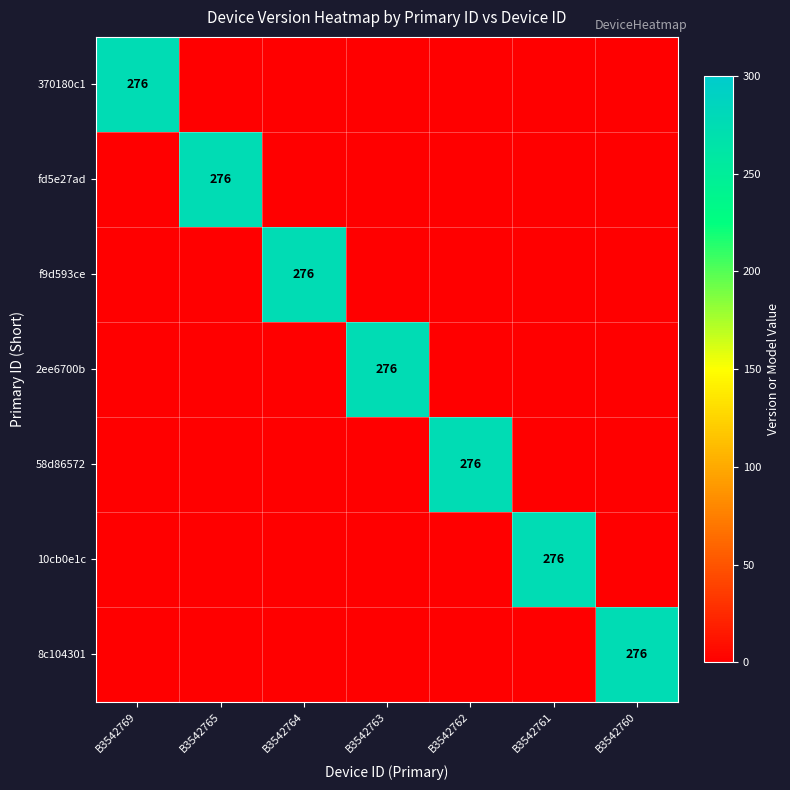

Is it true that 58d86572 equals 276 at B3542762?

True